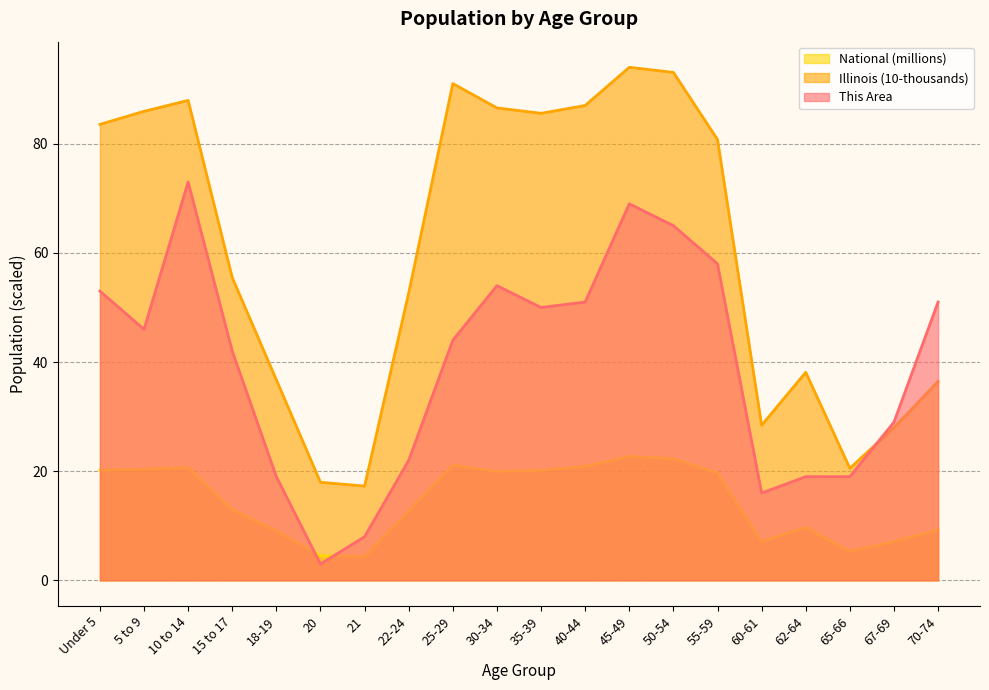

What position from the left is 67-69?

19